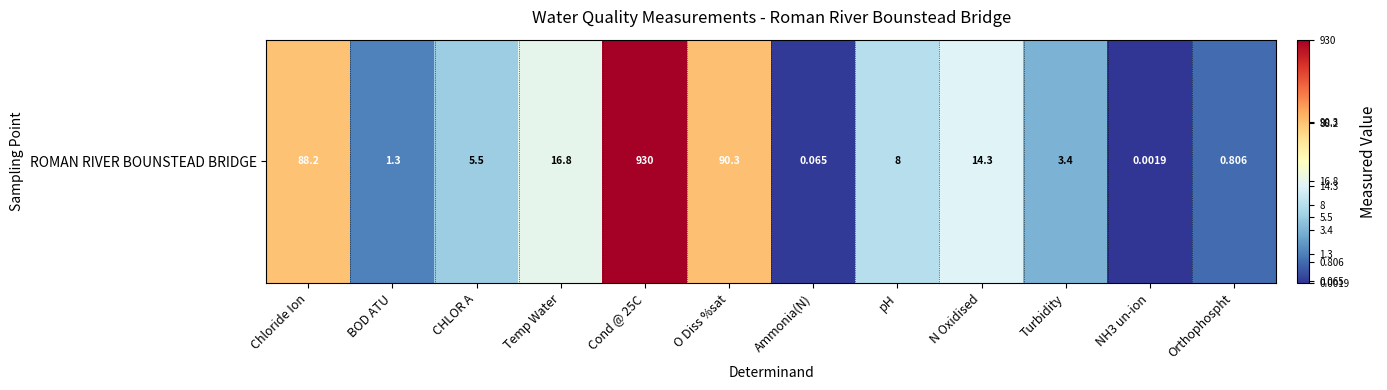

List the labels in order of value, largest first.

Cond @ 25C, O Diss %sat, Chloride Ion, Temp Water, N Oxidised, pH, CHLOR A, Turbidity, BOD ATU, Orthophospht, Ammonia(N), NH3 un-ion